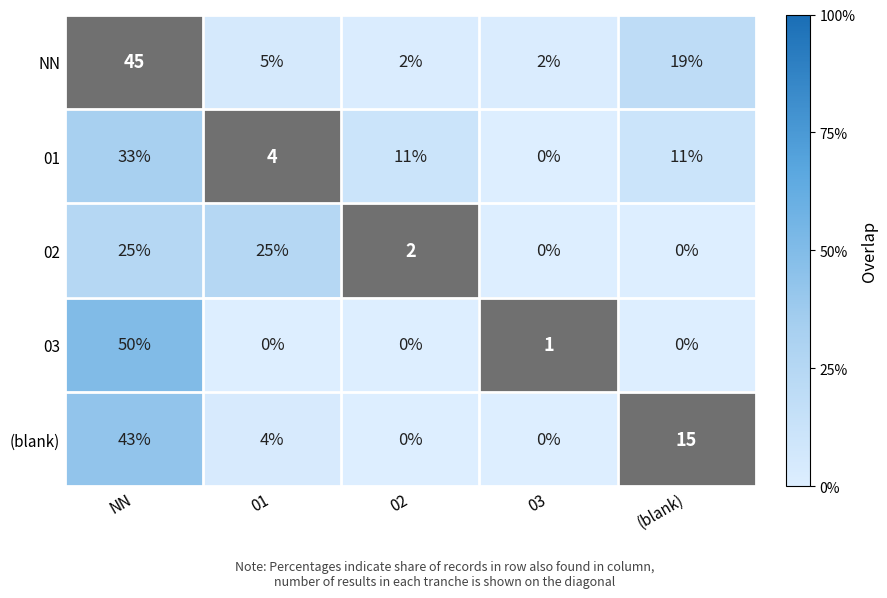

Is it true that NN equals 2 at 02?

True